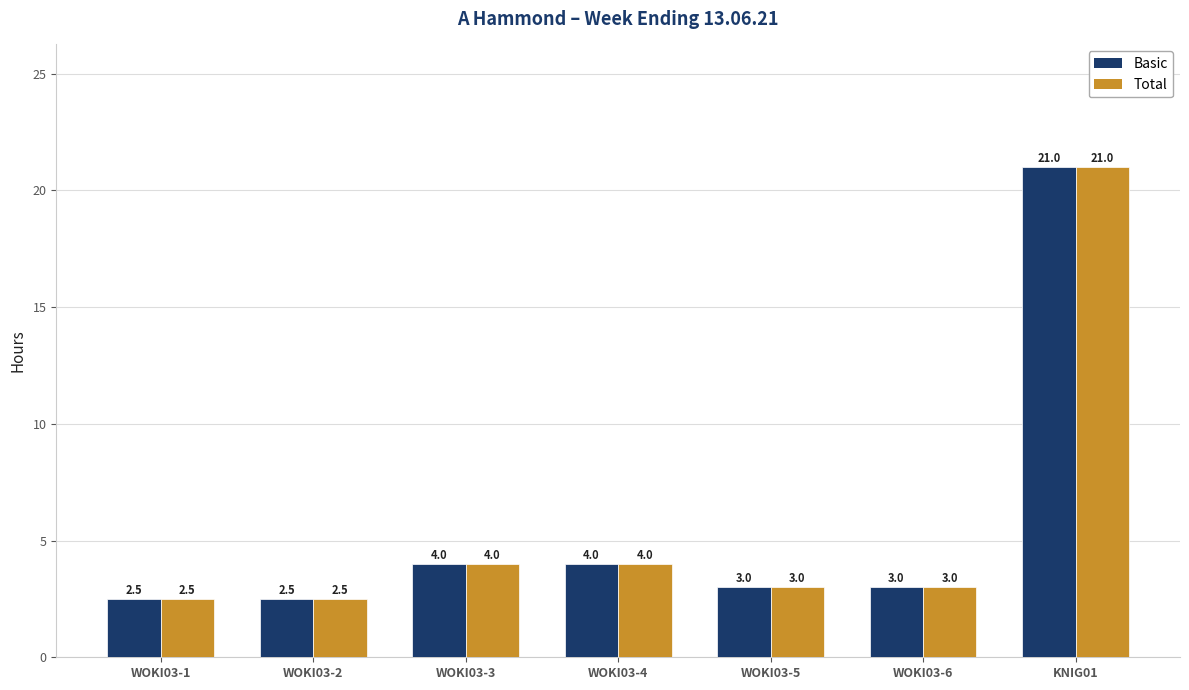

At which category is the sum across all series the highest?

KNIG01